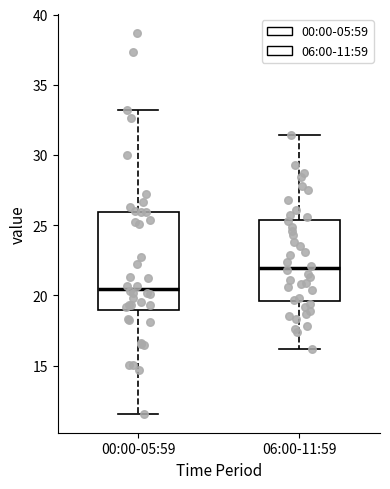

Which box has the lowest median line?

00:00-05:59